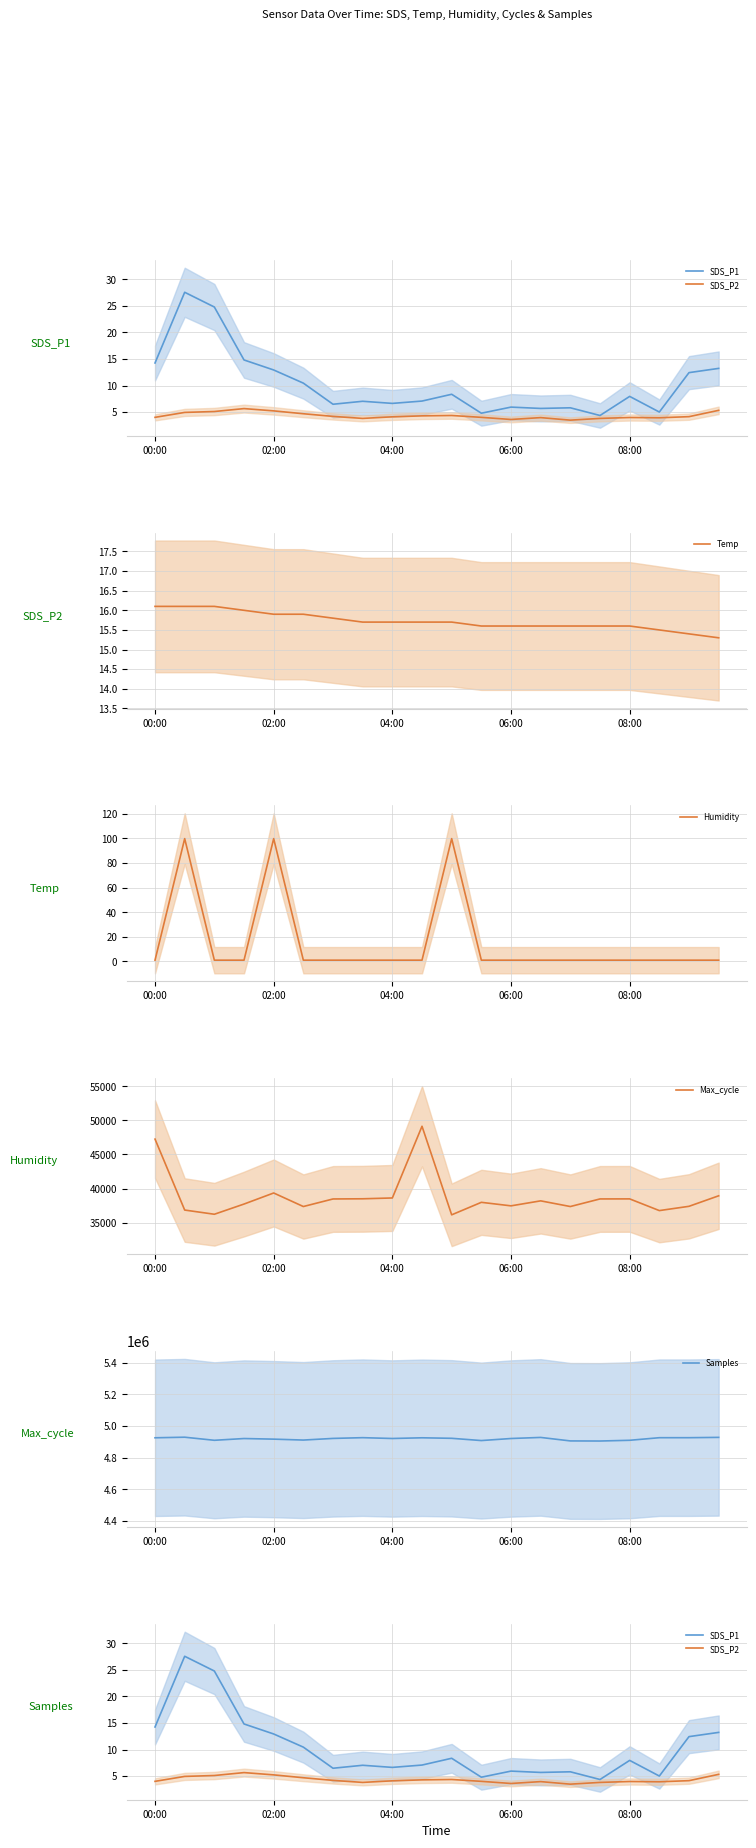

Which label corresponds to the largest value in the chart?

02:00